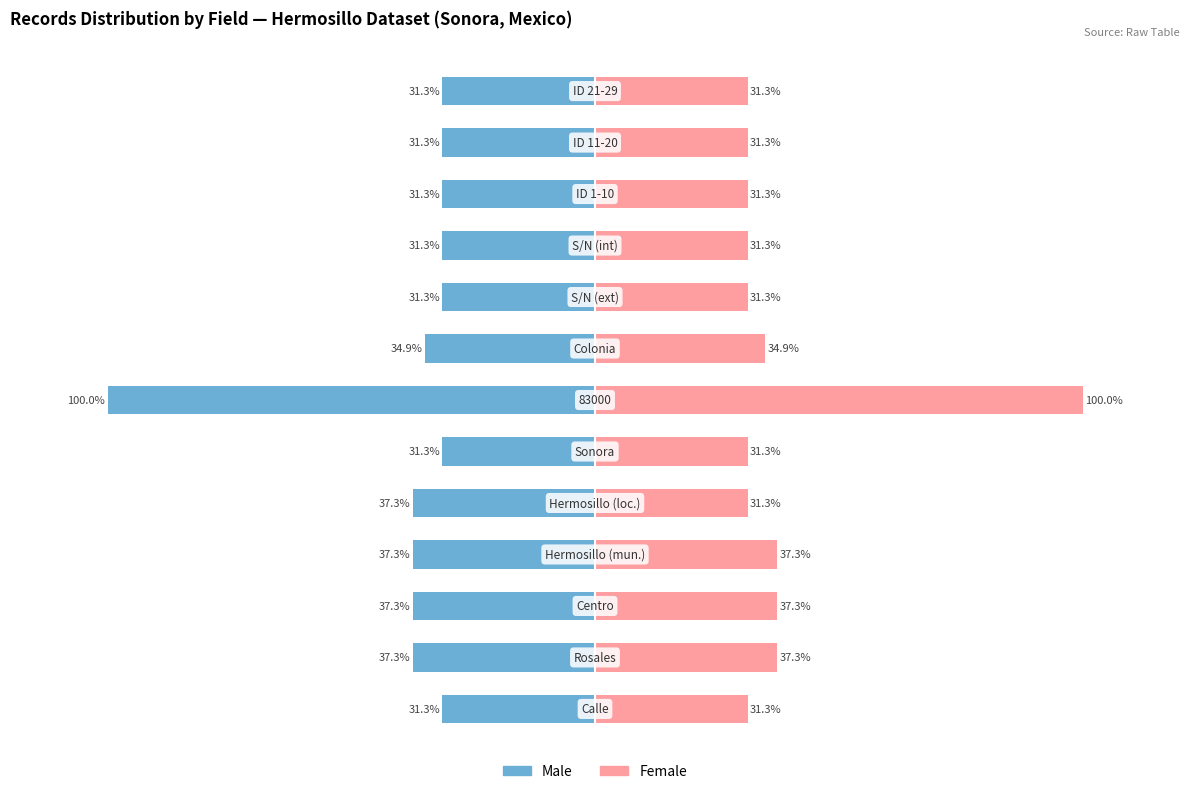

What is the difference between the maximum and minimum values in the Male series?

68.7